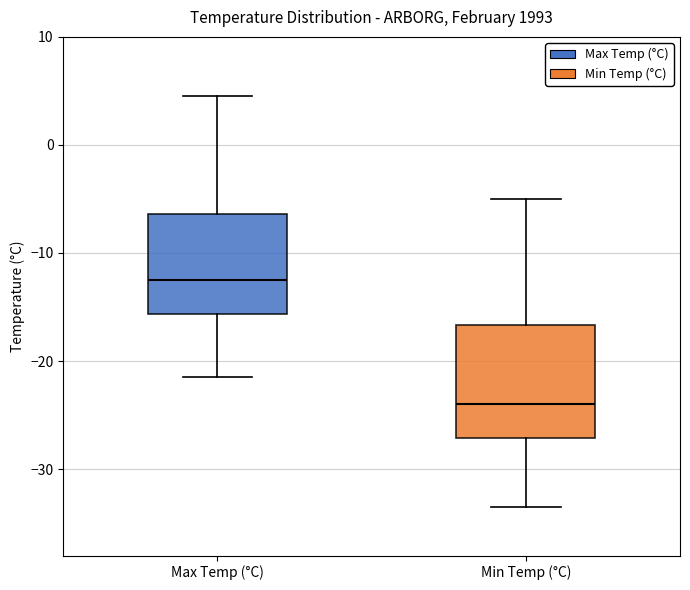

Where does the upper whisker of the box for Max Temp (°C) end on the y-axis? The values are not printed on the chart, so give them approximately, as read against the axis.

5